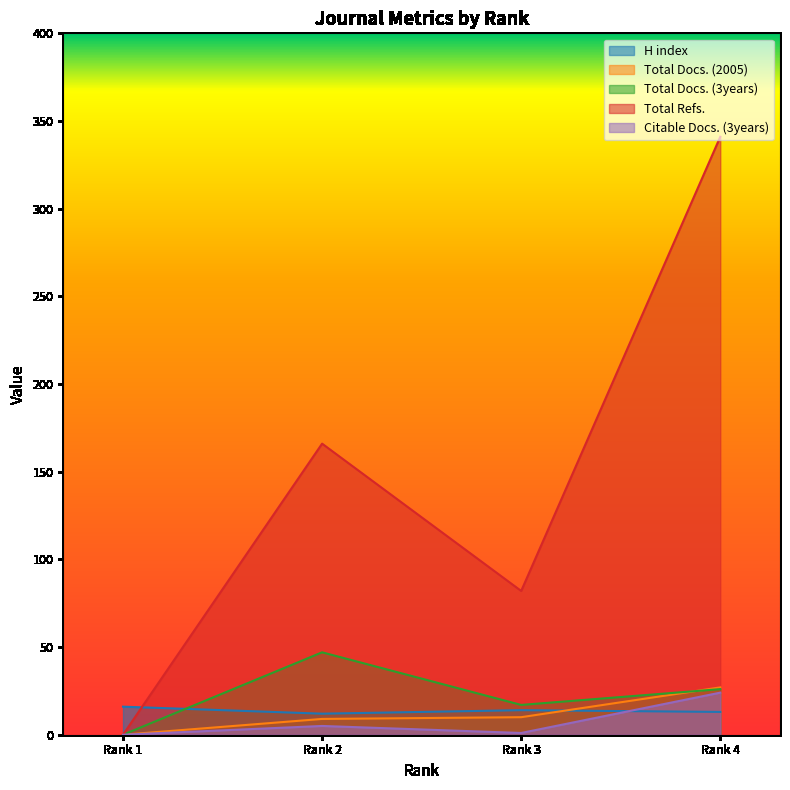

Does the chart have visible grid lines?

No